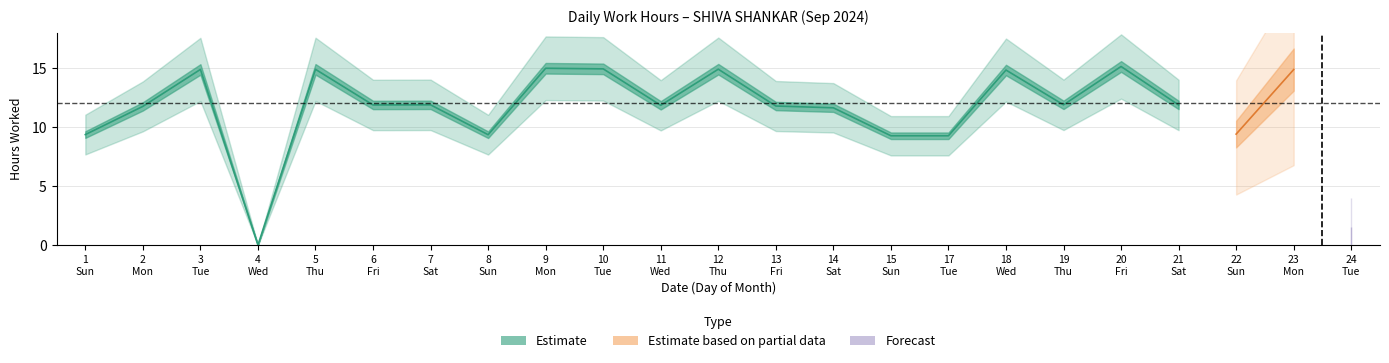

What is the maximum value shown in the chart?

15.1